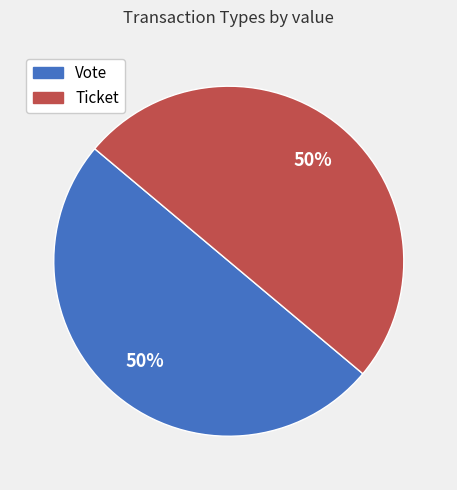

What is the ratio of the value at Ticket to the value at Vote?

1.0